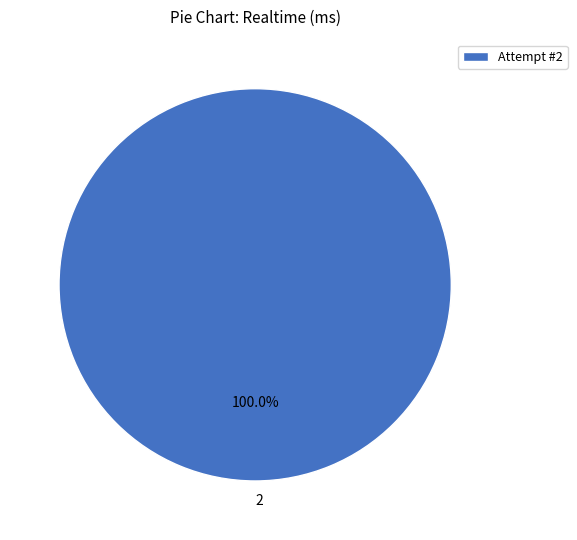

Is 2 the majority of the pie?

Yes